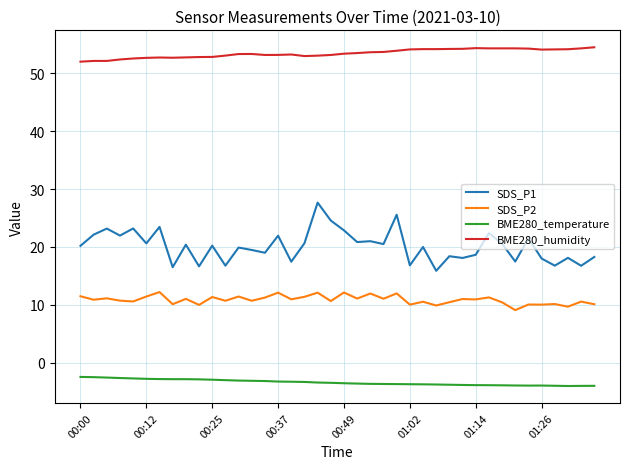

Is this an area chart (filled region under the line)?

No